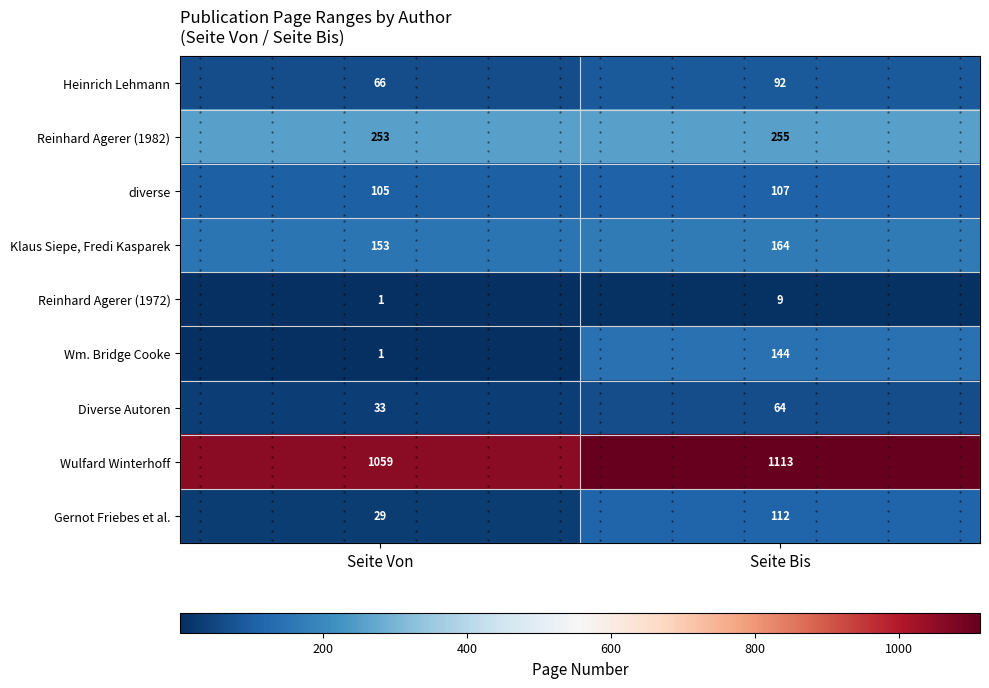

Which series has the largest range (max minus min)?

Wm. Bridge Cooke